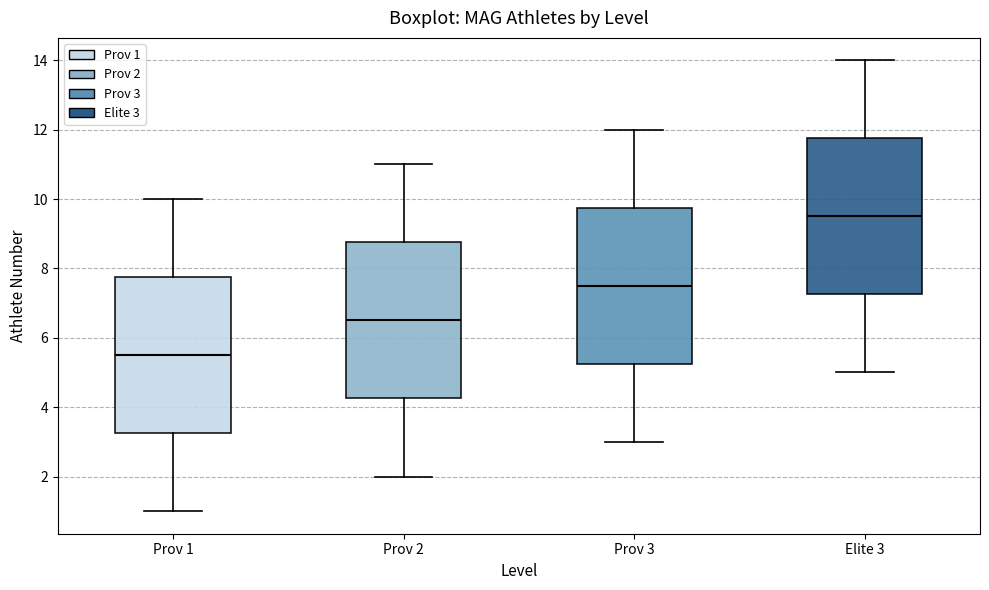

Reading left to right, transcribe this box plot: for each box, give where its median line is, the range the box spans, and where its two whiskers end, as read against the y-axis. The values are not printed on the chart, so give them approximately, as read against the axis.

Prov 1: median 5.6, box 3.2 to 7.8, whiskers 1.0 to 10.0
Prov 2: median 6.6, box 4.2 to 8.8, whiskers 2.0 to 11.0
Prov 3: median 7.6, box 5.2 to 9.8, whiskers 3.0 to 12.0
Elite 3: median 9.6, box 7.2 to 11.8, whiskers 5.0 to 14.0